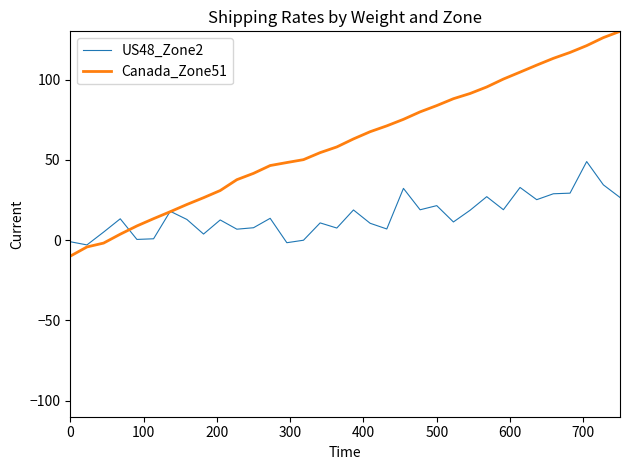

How many categories are shown in the chart?

34